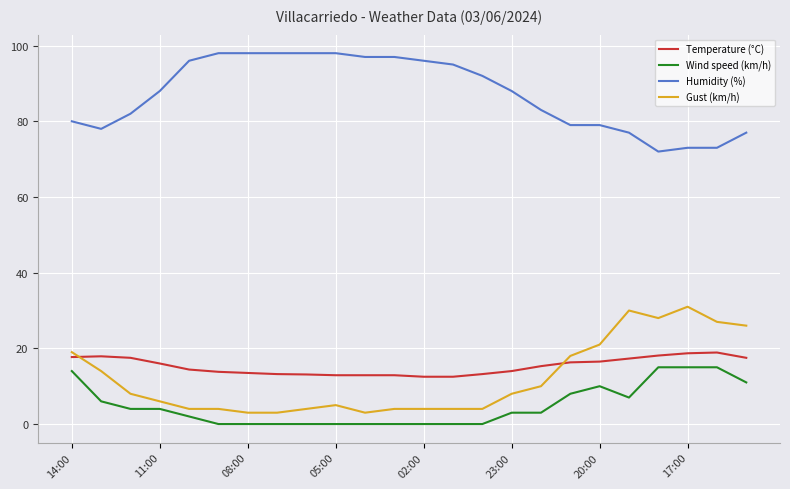

How many values in the Temperature (°C) series exceed 15?

12